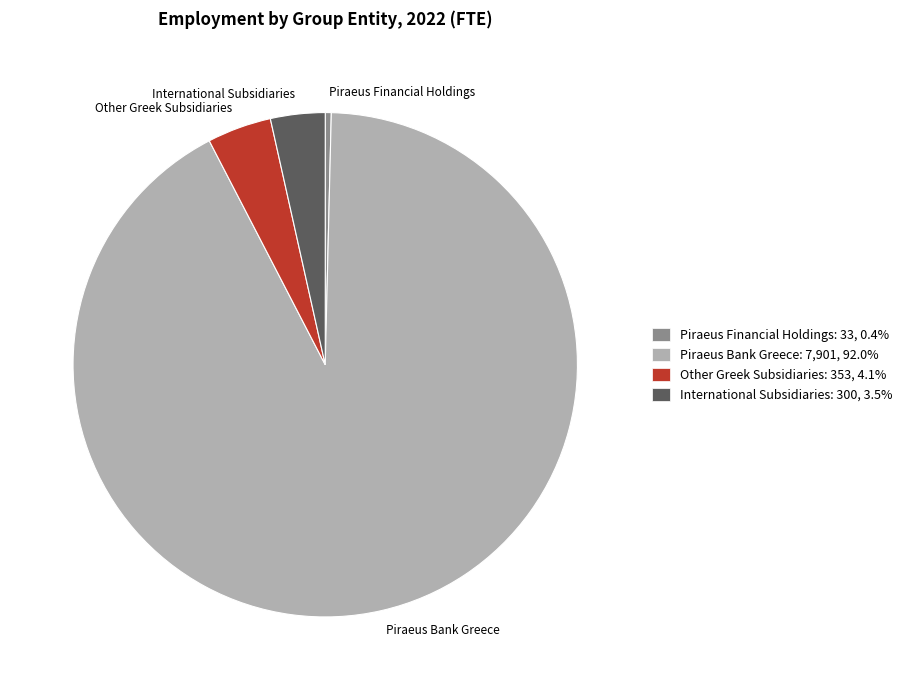

Rank the categories by value from lowest to highest.

Piraeus Financial Holdings, International Subsidiaries, Other Greek Subsidiaries, Piraeus Bank Greece